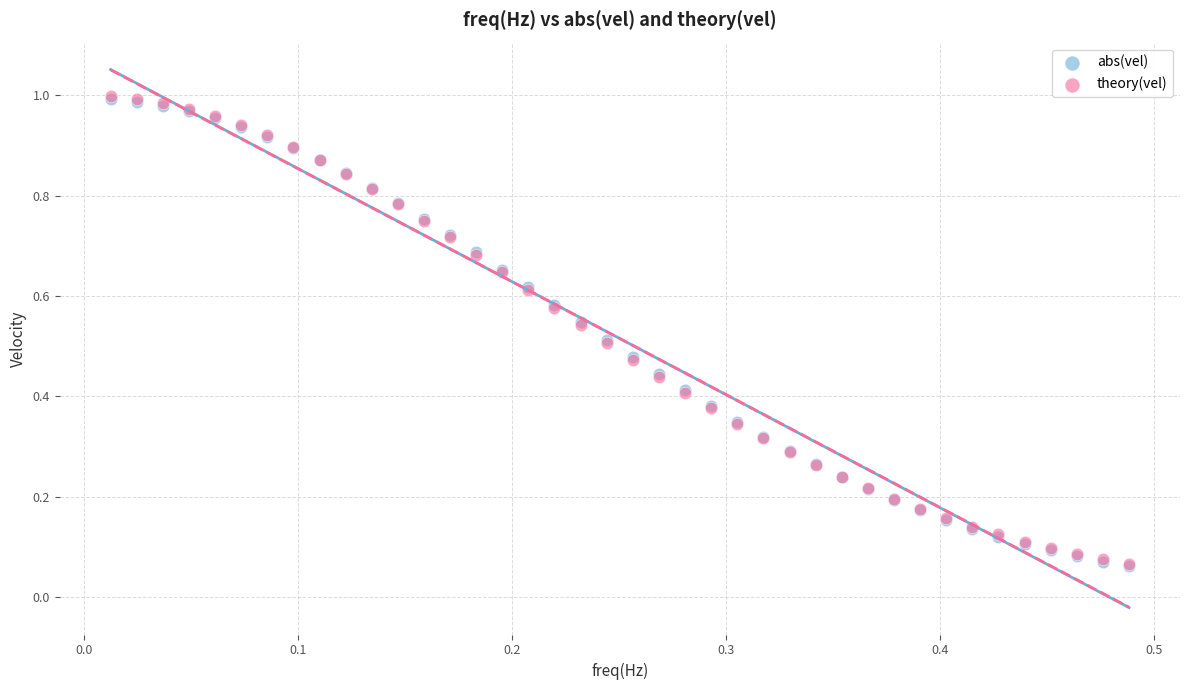

What are all the series names shown in the legend?

abs(vel), theory(vel)